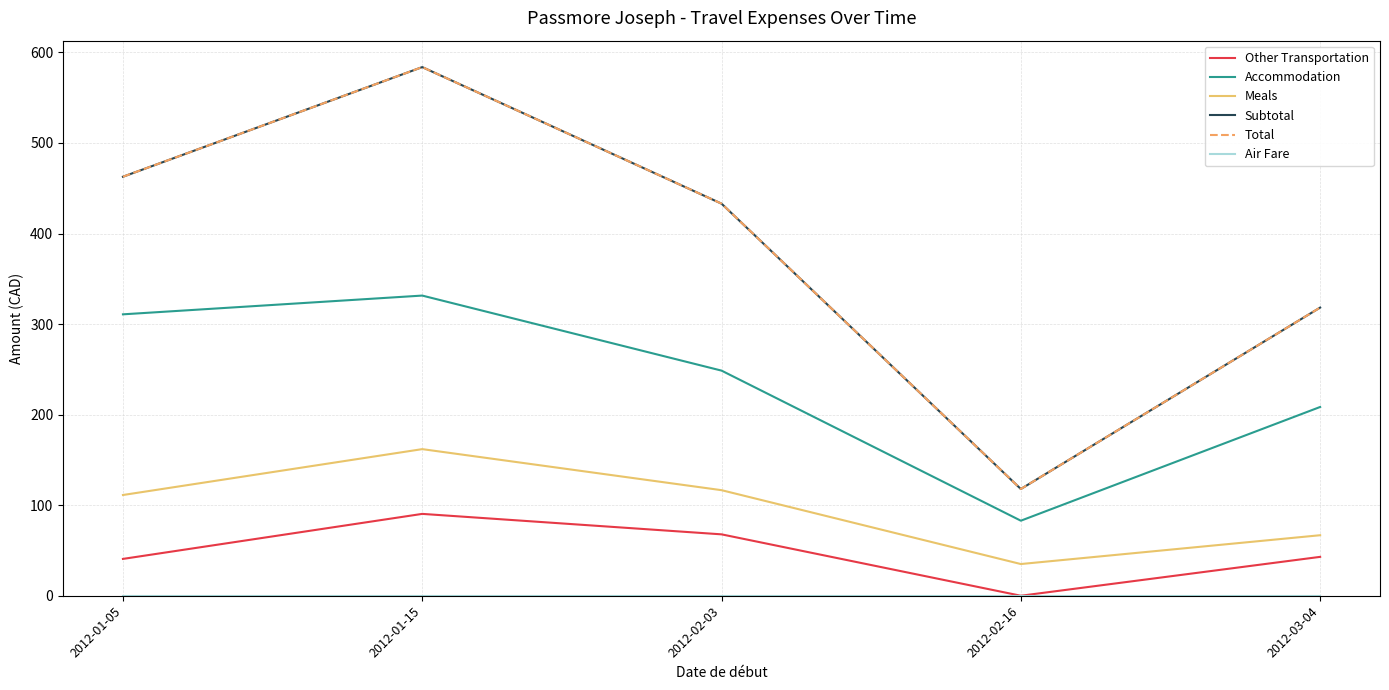

Is this an area chart (filled region under the line)?

No